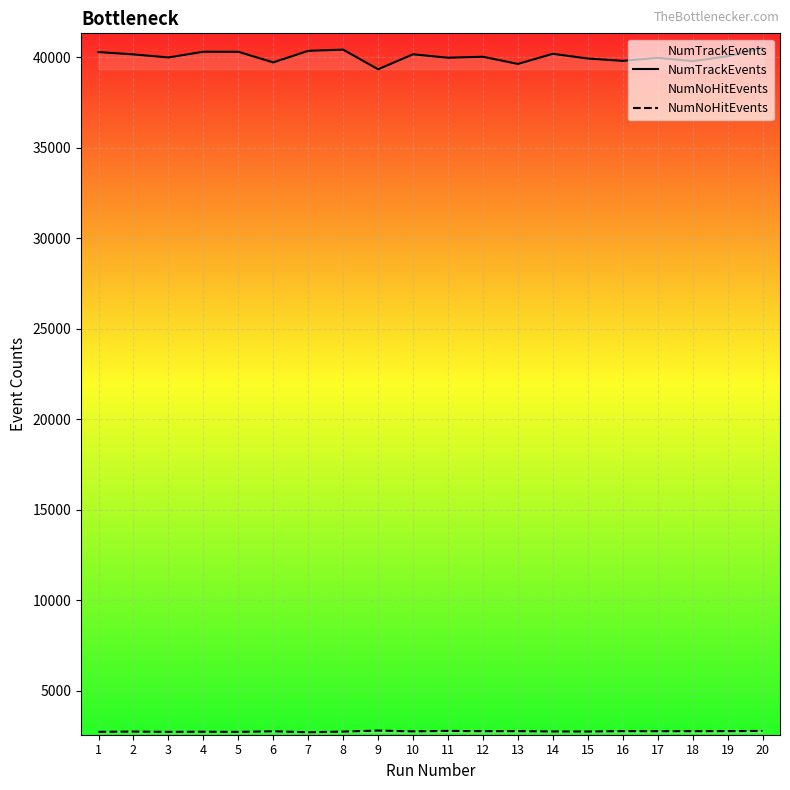

What is the average value of the NumTrackEvents series?

40038